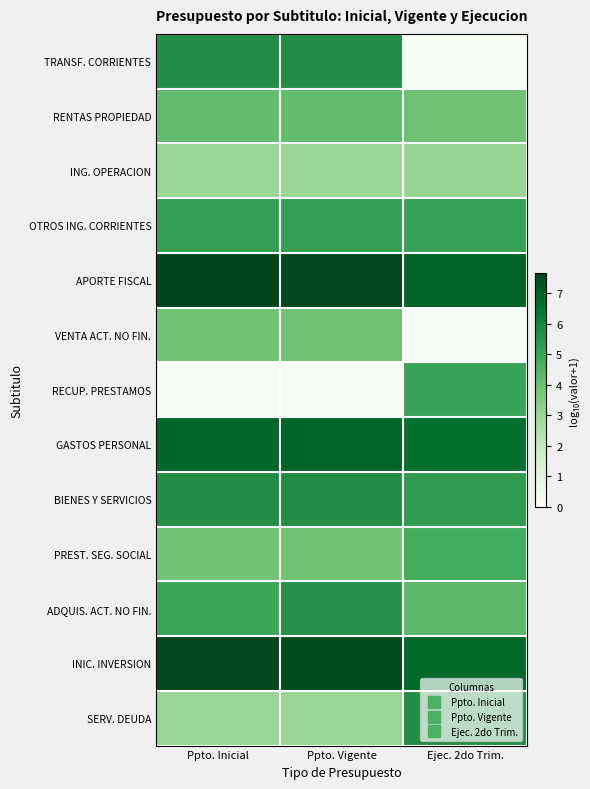

Reading left to right, what are all the values shown in this chart?

TRANSF. CORRIENTES: Ppto. Inicial=5.7	Ppto. Vigente=5.7	Ejec. 2do Trim.=0.0
RENTAS PROPIEDAD: Ppto. Inicial=4.2	Ppto. Vigente=4.2	Ejec. 2do Trim.=3.9
ING. OPERACION: Ppto. Inicial=3.0	Ppto. Vigente=3.0	Ejec. 2do Trim.=3.1
OTROS ING. CORRIENTES: Ppto. Inicial=5.2	Ppto. Vigente=5.2	Ejec. 2do Trim.=5.1
APORTE FISCAL: Ppto. Inicial=7.7	Ppto. Vigente=7.6	Ejec. 2do Trim.=6.9
VENTA ACT. NO FIN.: Ppto. Inicial=3.9	Ppto. Vigente=3.9	Ejec. 2do Trim.=0.0
RECUP. PRESTAMOS: Ppto. Inicial=0.0	Ppto. Vigente=0.0	Ejec. 2do Trim.=5.0
GASTOS PERSONAL: Ppto. Inicial=6.9	Ppto. Vigente=6.9	Ejec. 2do Trim.=6.6
BIENES Y SERVICIOS: Ppto. Inicial=5.7	Ppto. Vigente=5.7	Ejec. 2do Trim.=5.3
PREST. SEG. SOCIAL: Ppto. Inicial=3.9	Ppto. Vigente=3.9	Ejec. 2do Trim.=4.8
ADQUIS. ACT. NO FIN.: Ppto. Inicial=5.0	Ppto. Vigente=5.6	Ejec. 2do Trim.=4.3
INIC. INVERSION: Ppto. Inicial=7.6	Ppto. Vigente=7.5	Ejec. 2do Trim.=6.8
SERV. DEUDA: Ppto. Inicial=3.0	Ppto. Vigente=3.0	Ejec. 2do Trim.=5.7